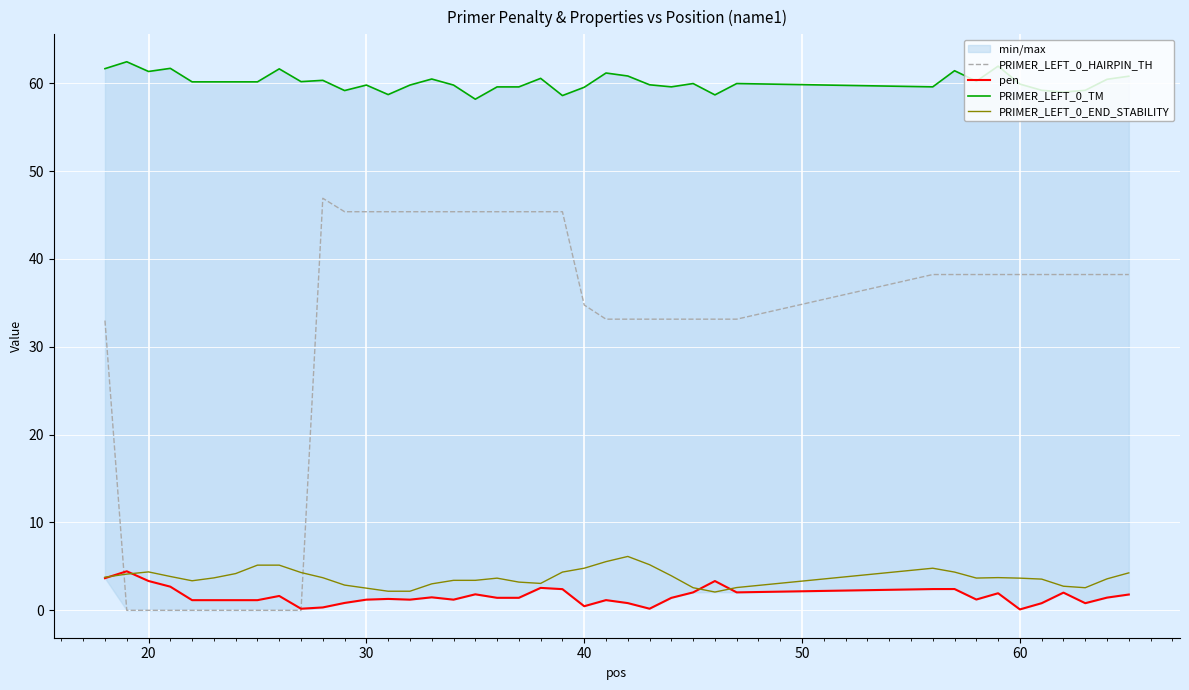

What is the highest value of the pen series?

4.4